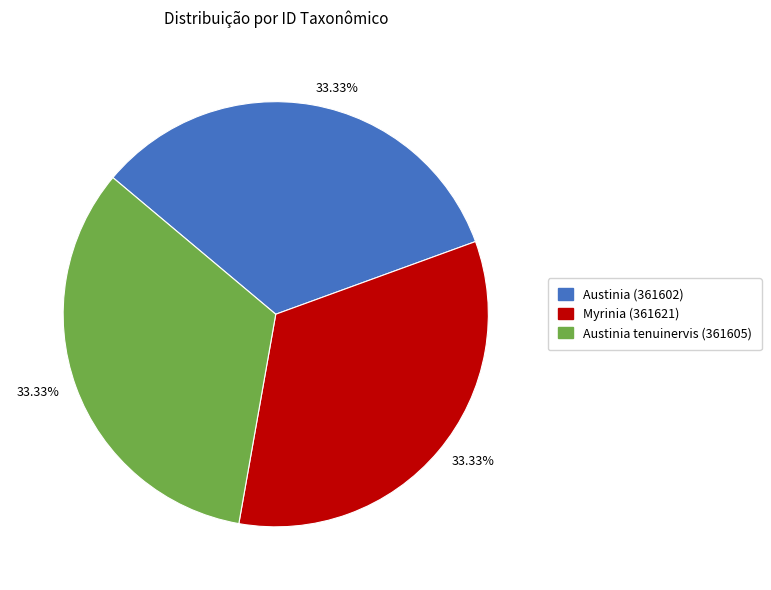

Is there any slice that represents more than half of the pie?

No